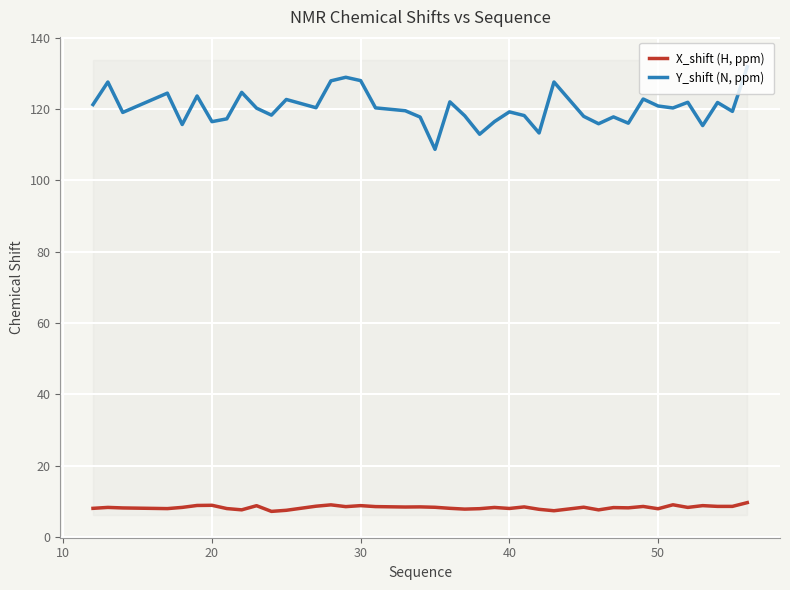

True or false: Y_shift (N, ppm) and X_shift (H, ppm) cross at least once.

False